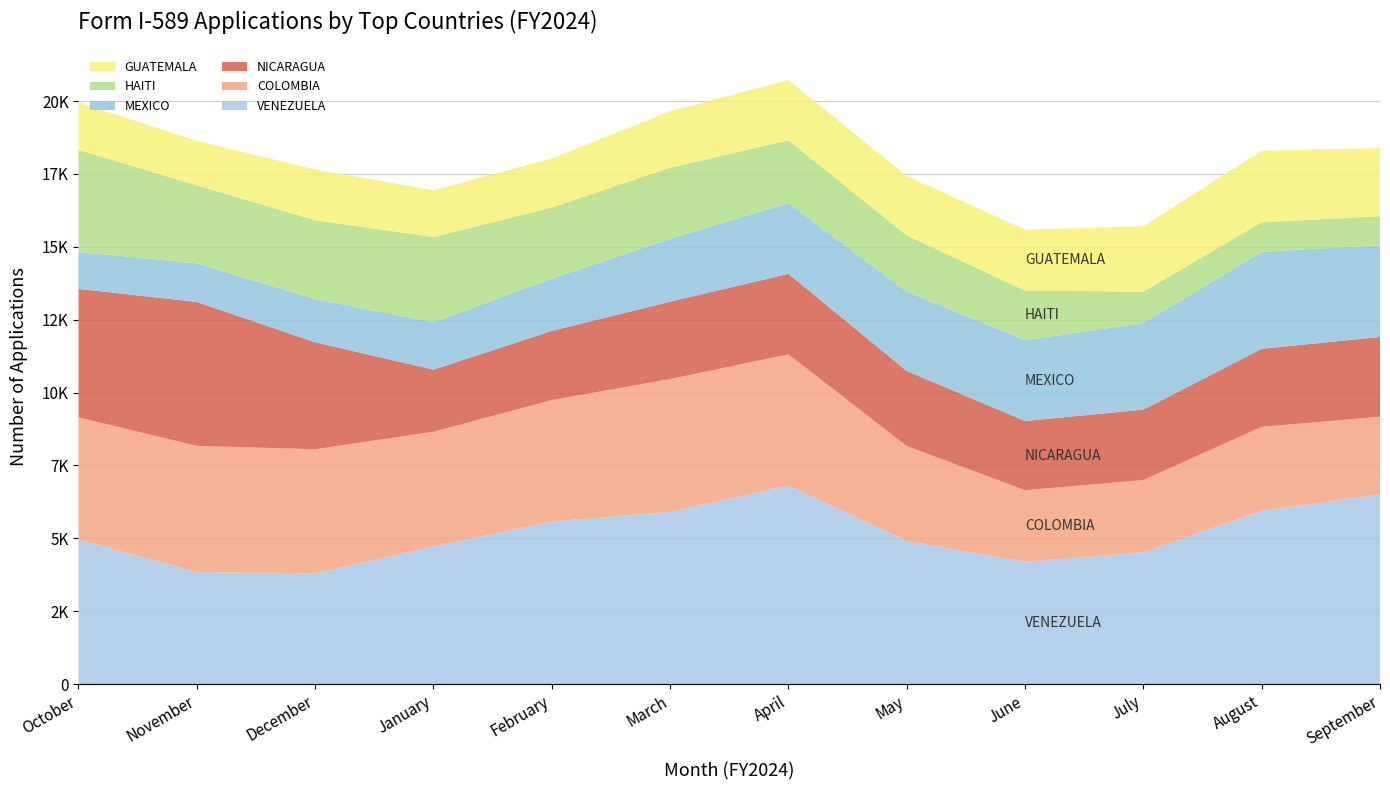

Reading left to right, what are all the values shown in this chart?

VENEZUELA: 4967	3842	3802	4721	5578	5910	6812	4912	4194	4526	5951	6513
COLOMBIA: 4183	4330	4254	3936	4163	4554	4500	3253	2456	2475	2874	2659
NICARAGUA: 4409	4938	3670	2131	2375	2656	2763	2579	2376	2415	2678	2737
MEXICO: 1268	1325	1485	1628	1798	2160	2431	2722	2772	2976	3326	3146
HAITI: 3504	2677	2703	2924	2437	2434	2151	1928	1702	1072	1013	998
GUATEMALA: 1628	1522	1740	1601	1685	1942	2063	2038	2091	2240	2460	2336